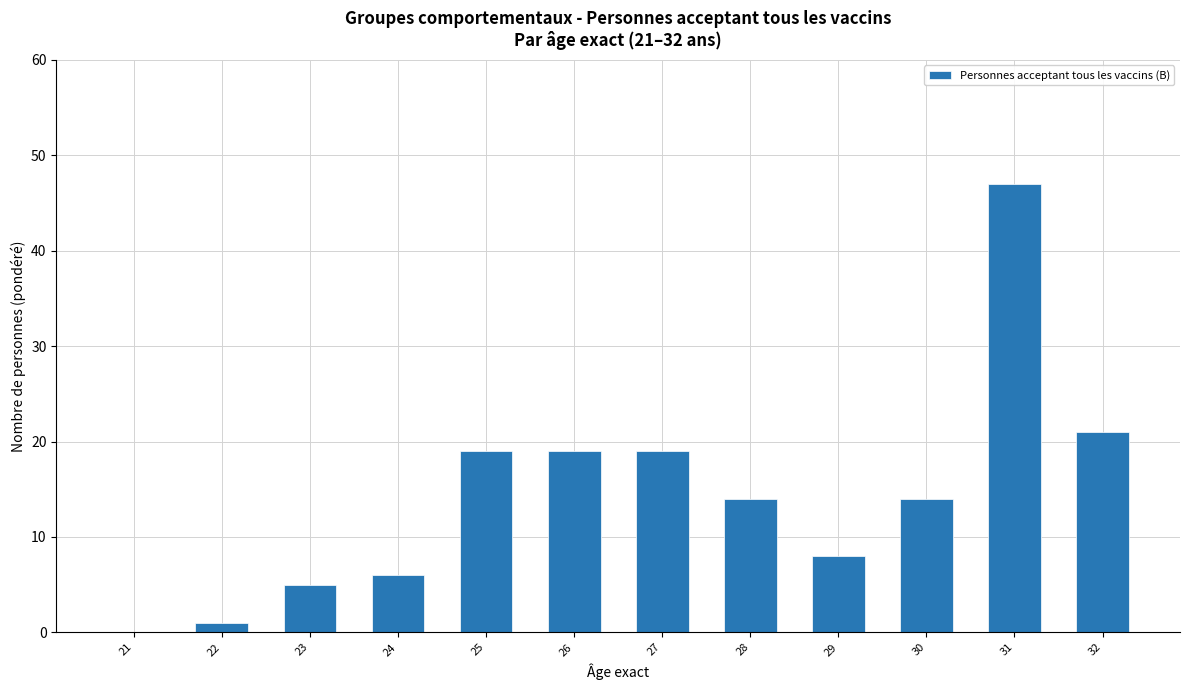

Reading right to left, extract all data points from this chart.

21	47	14	8	14	19	19	19	6	5	1	0